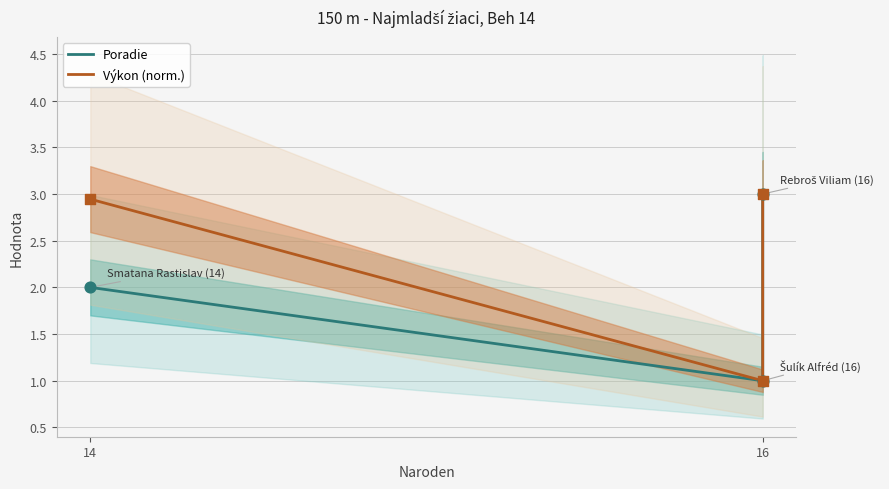

What is the total value across all series at 16?

2.0